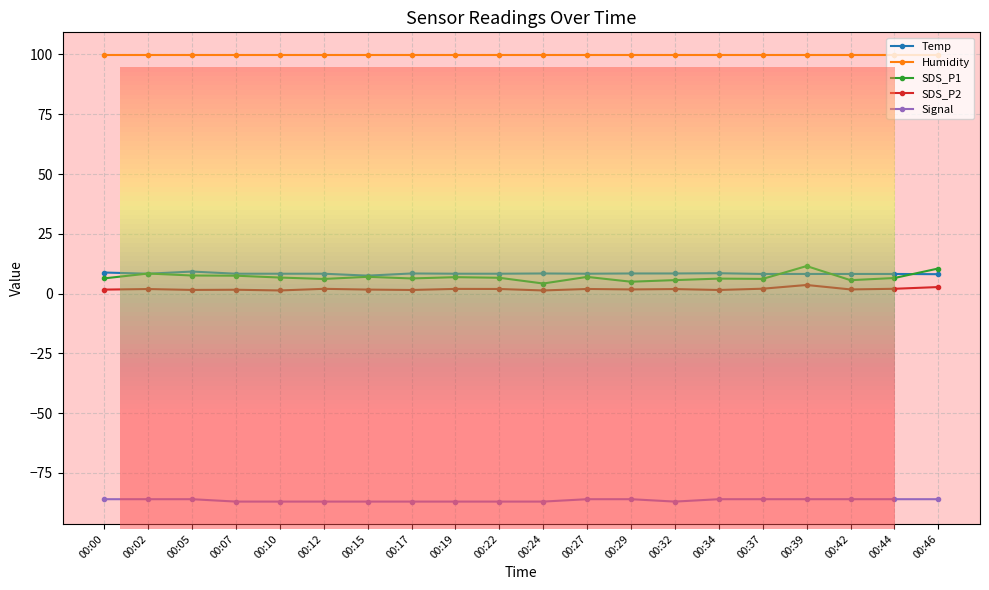

True or false: Humidity has a value of 99.9 at 00:39.

True